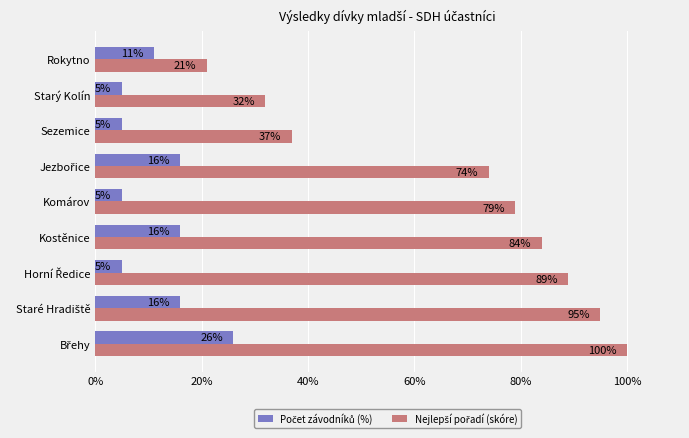

What is the smallest value displayed?

5